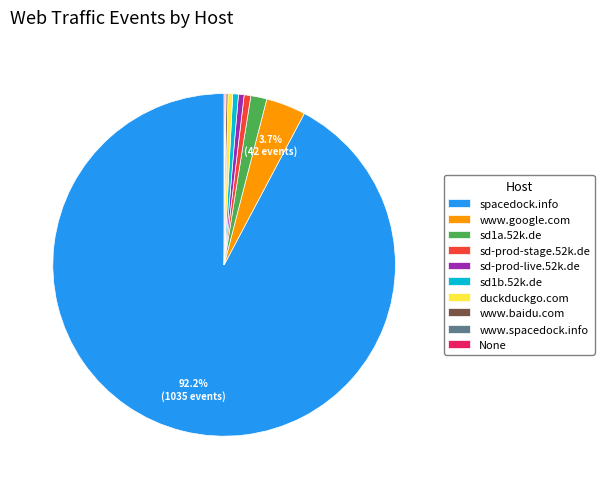

Does duckduckgo.com represent more than half of the total?

No